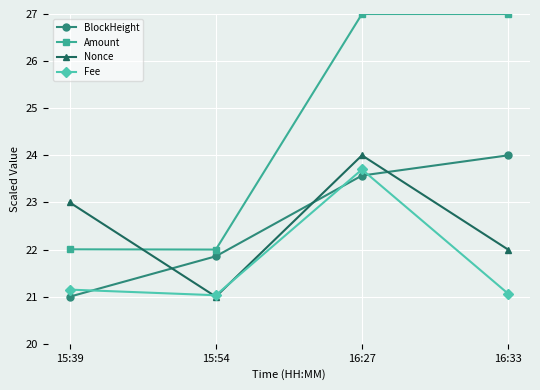

What is the lowest value of the Nonce series?

21.0